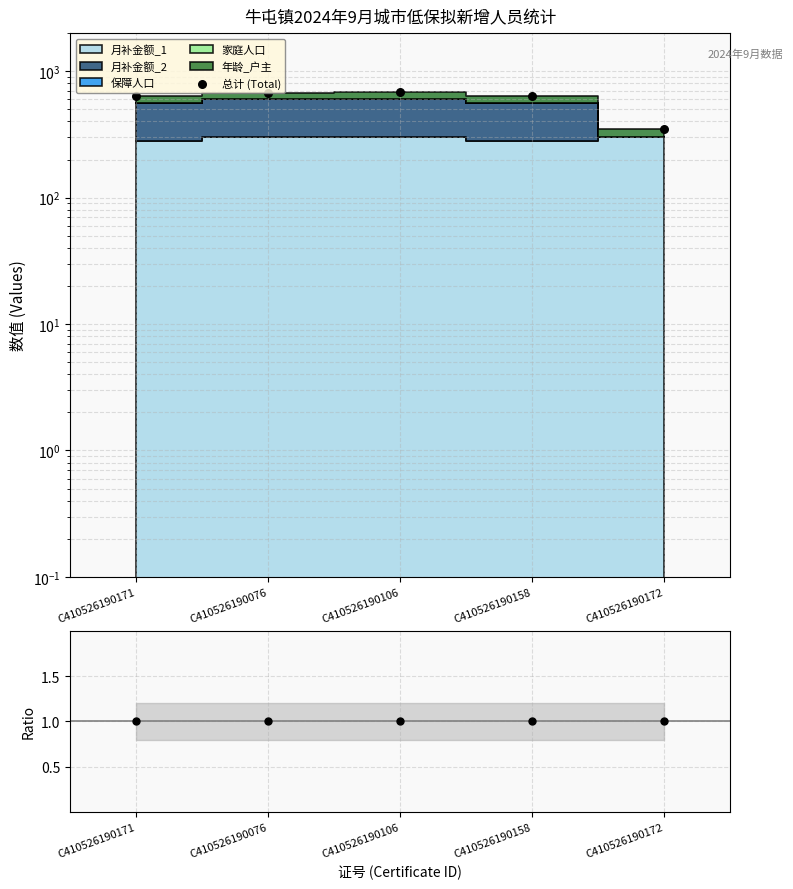

Which series has the largest total across all categories?

总计 (Total)